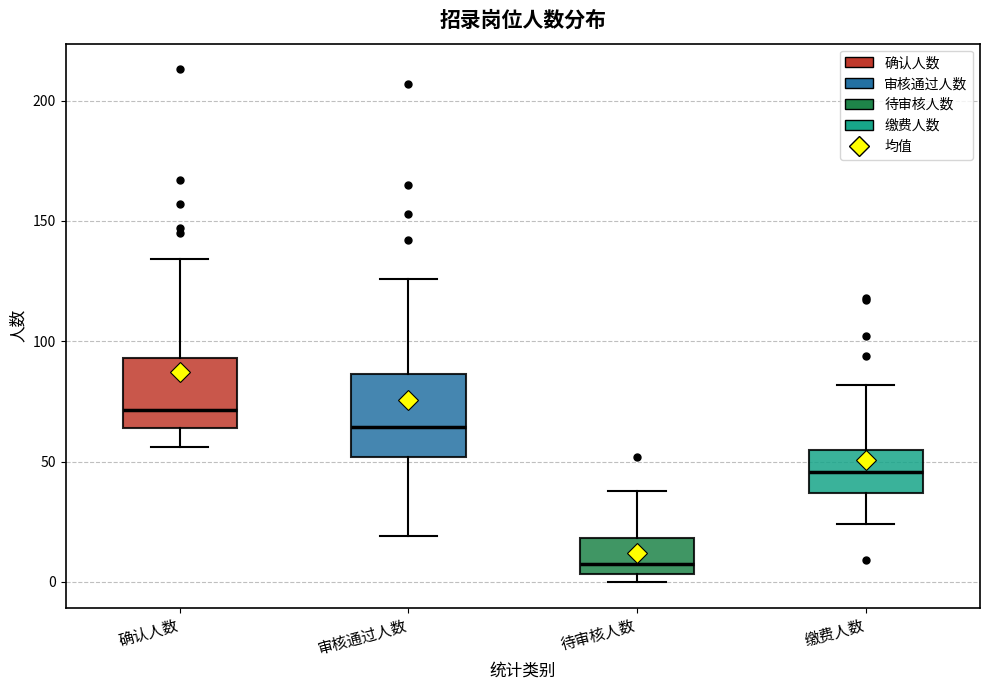

Where does the lower whisker of the box for 确认人数 end on the y-axis? The values are not printed on the chart, so give them approximately, as read against the axis.

55